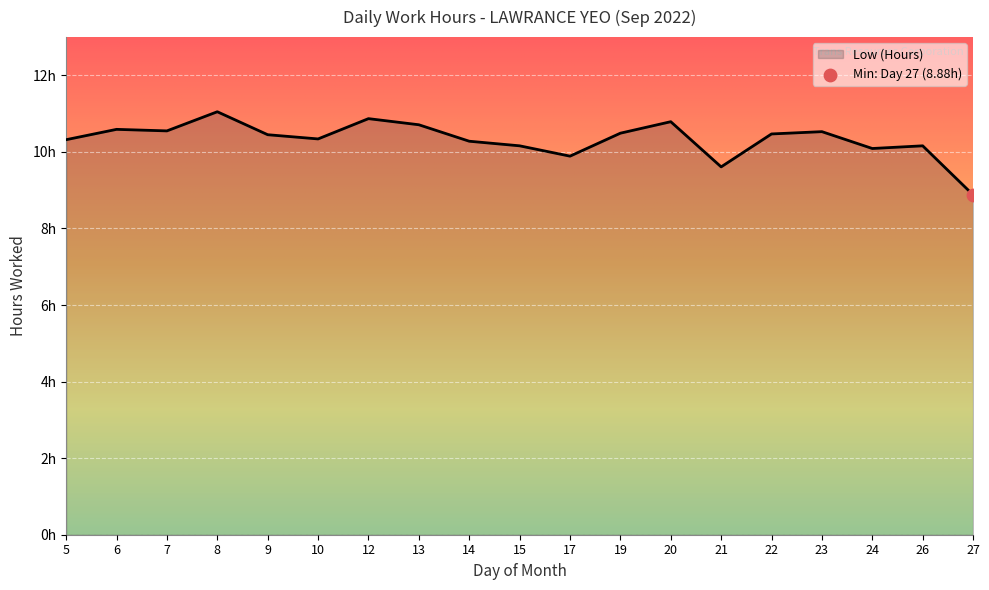

Is this an area chart (filled region under the line)?

Yes